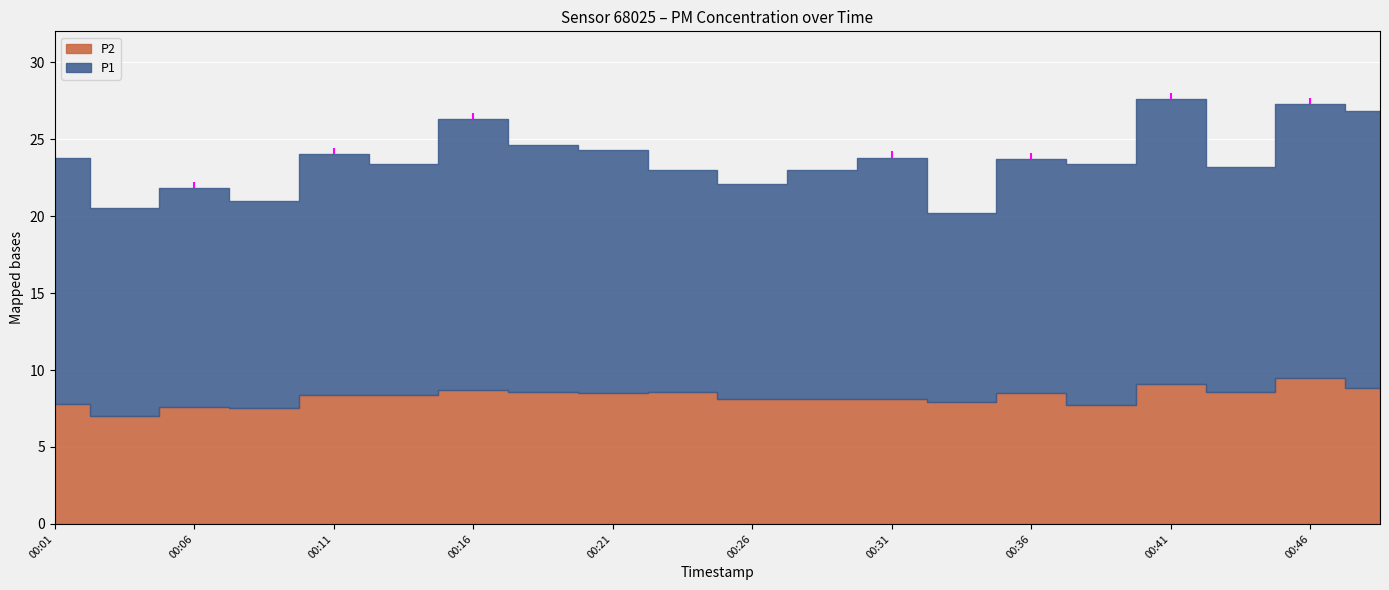

Rank the series at 00:06 from highest to lowest value.

P1, P2